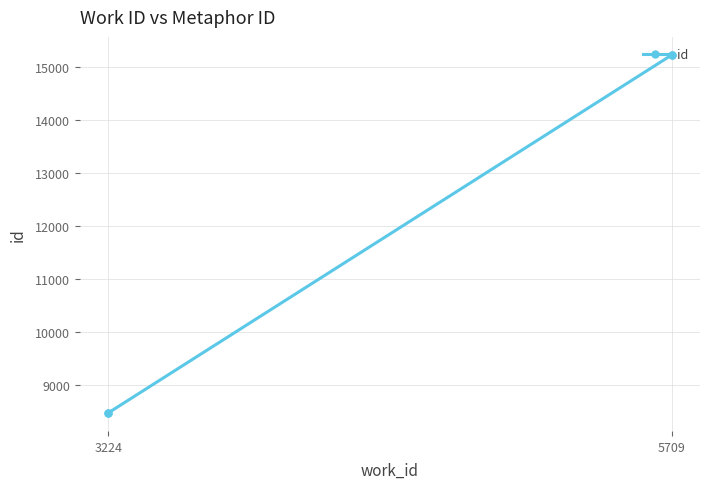

At which category does the chart reach its minimum across all series?

3224